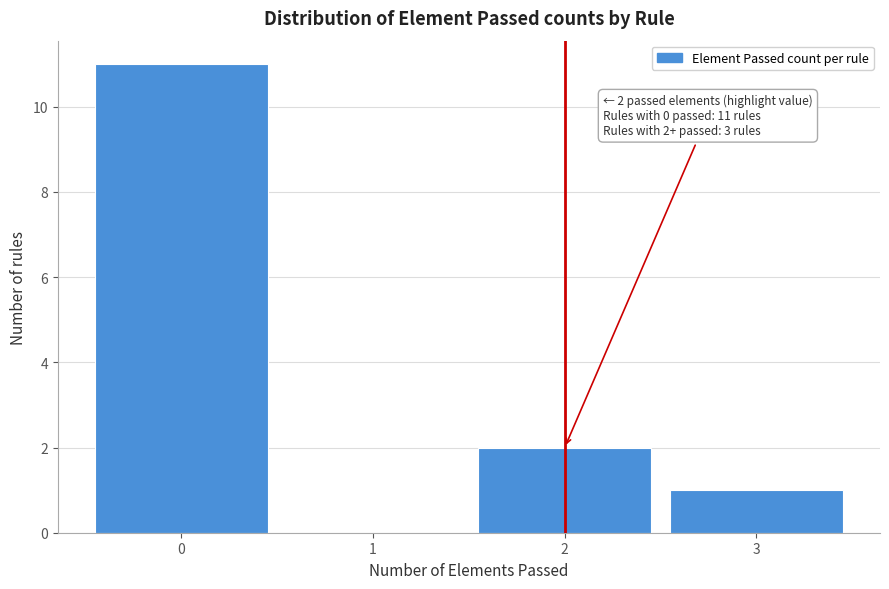

Which range on the x-axis has the tallest bar?

-0.5 to 0.5